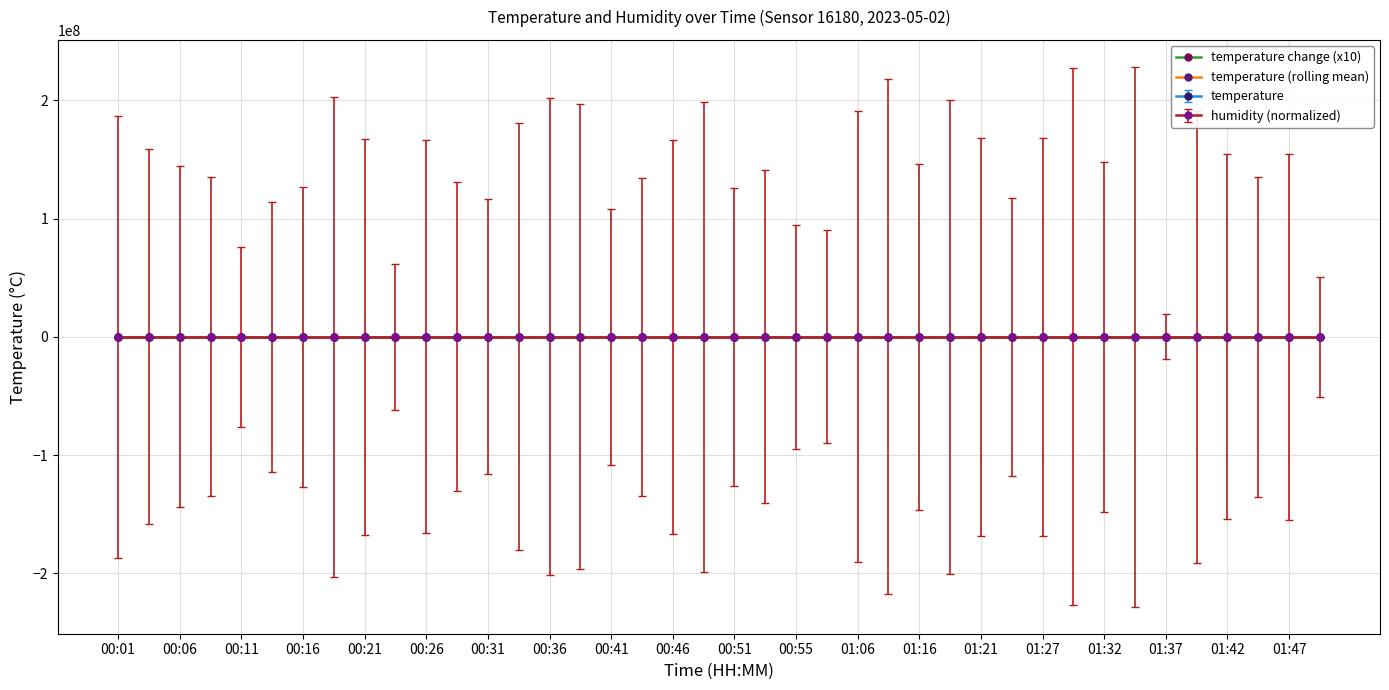

True or false: temperature change (x10) has more than 1 interior local peaks.

True